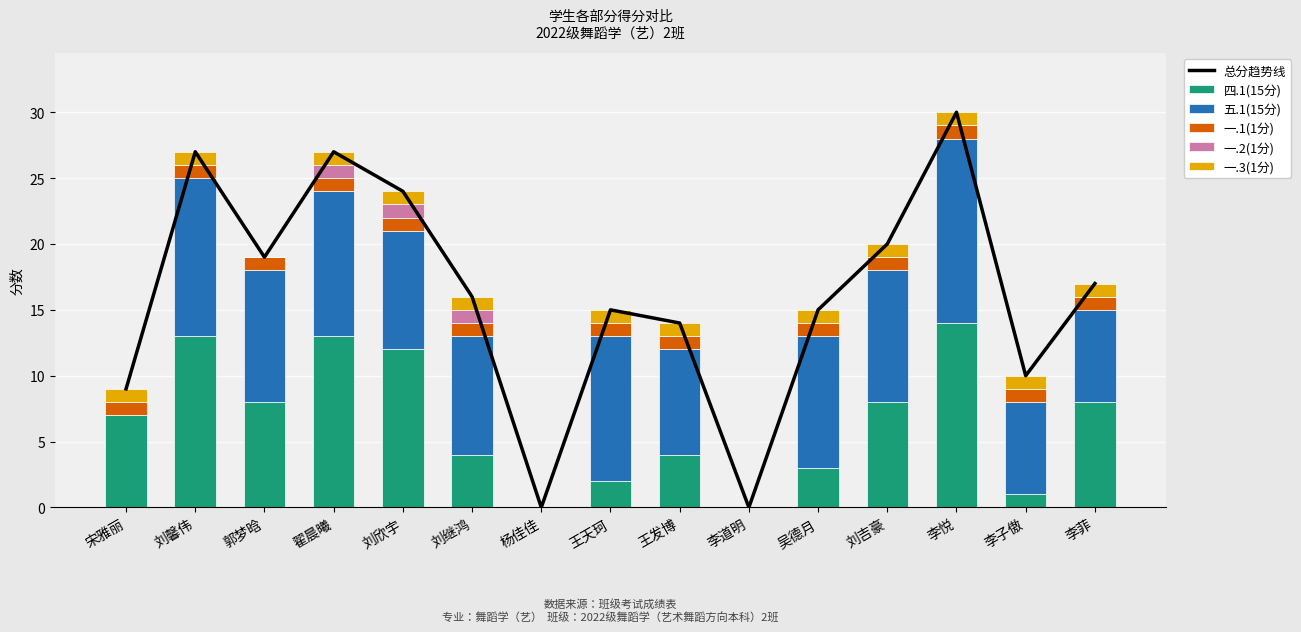

List the labels in order of 一.2(1分) value, smallest first.

宋雅丽, 刘馨伟, 郭梦晗, 杨佳佳, 王天珂, 王发博, 李道明, 吴德月, 刘吉豪, 李悦, 李子傲, 李菲, 翟晨曦, 刘欣宇, 刘继鸿